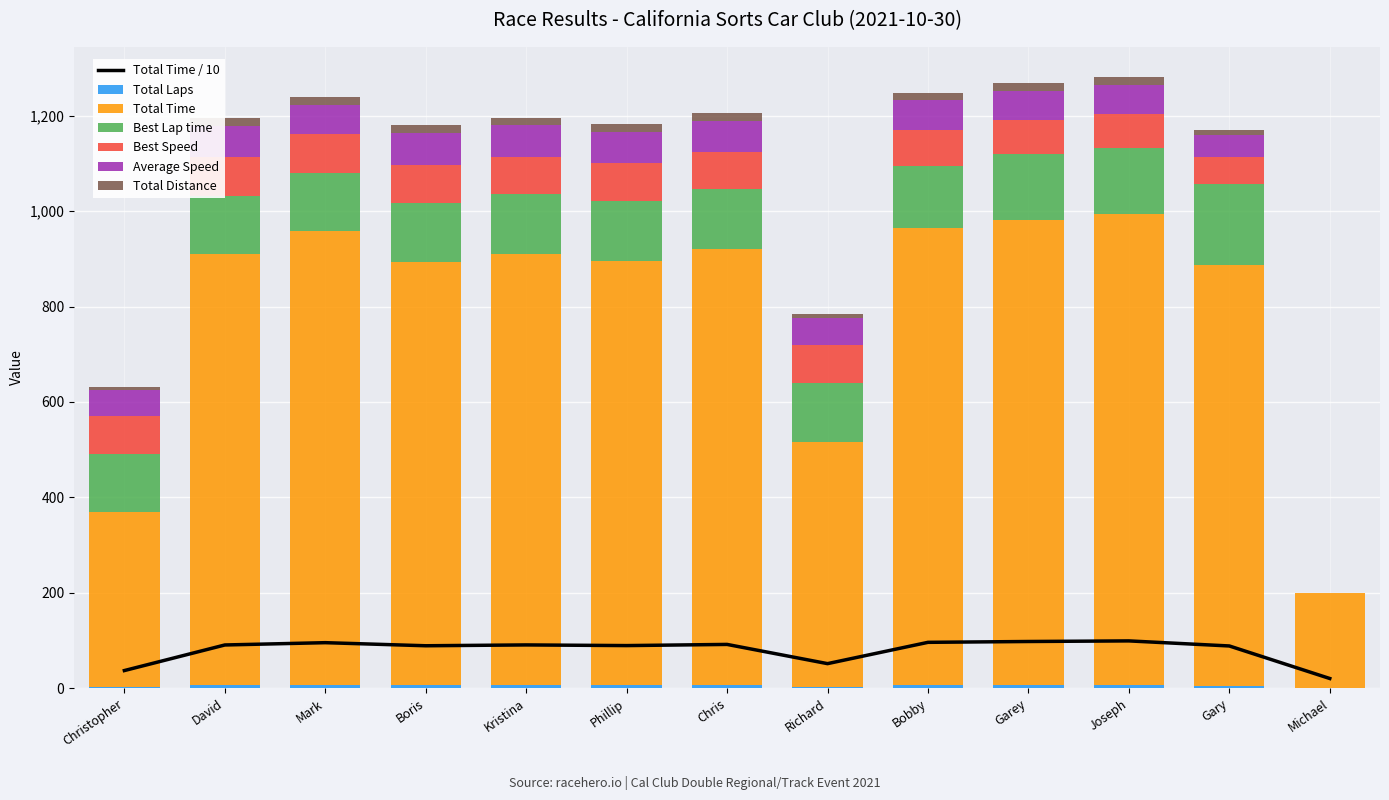

Where is Best Speed nearest to the value 40?

Gary